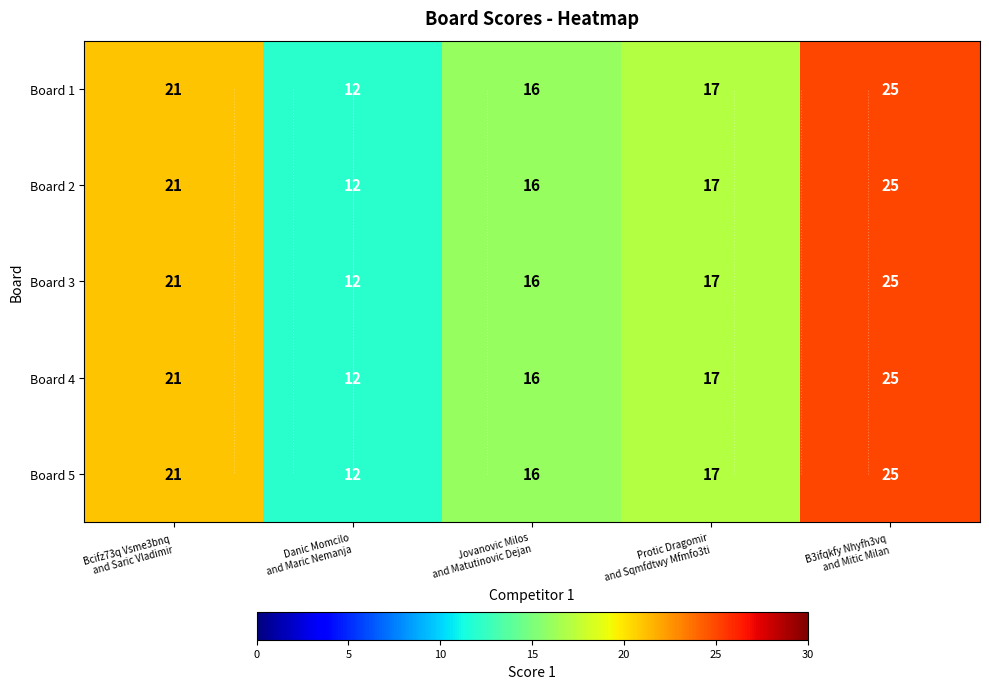

Which category has the lowest value across all series?

Danic Momcilo
and Maric Nemanja